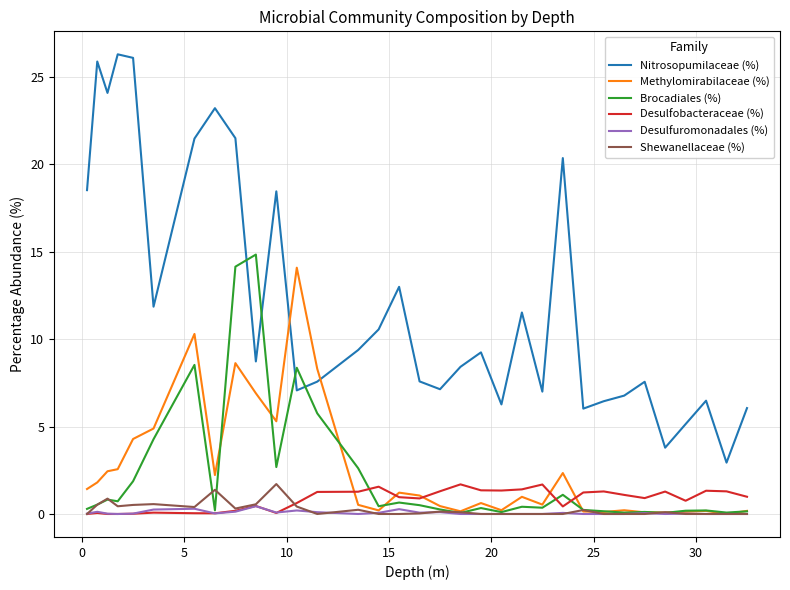

How many times do Brocadiales (%) and Nitrosopumilaceae (%) cross each other?

4